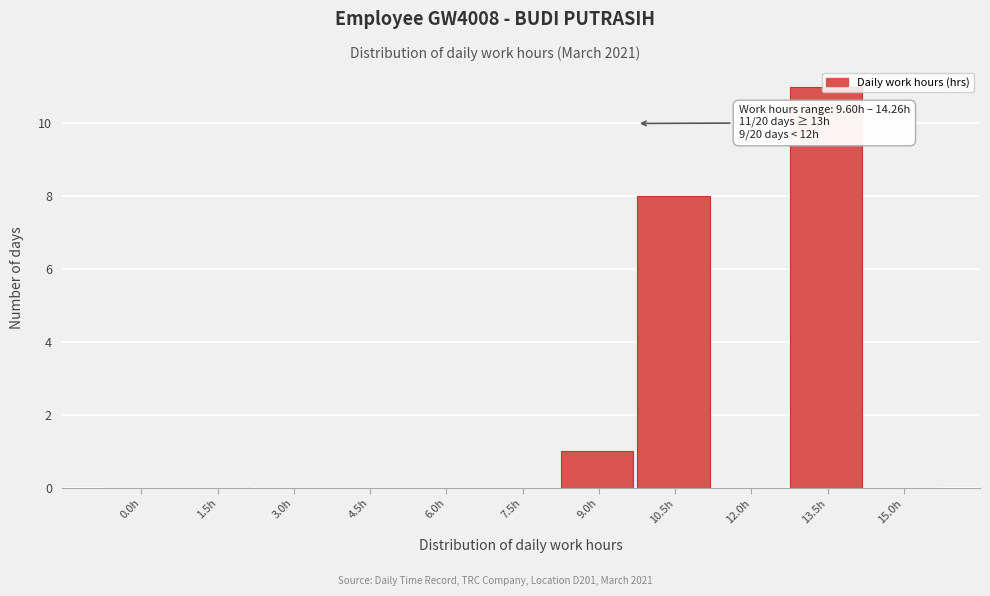

At which label is the value closest to 5?

10.5h